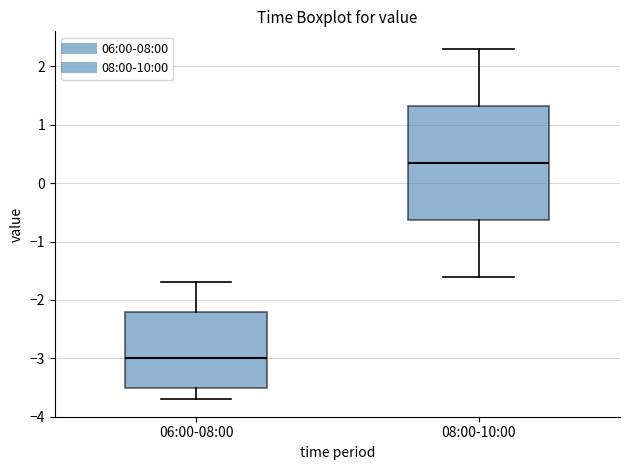

Where does the upper whisker of the box for 06:00-08:00 end on the y-axis? The values are not printed on the chart, so give them approximately, as read against the axis.

-1.7